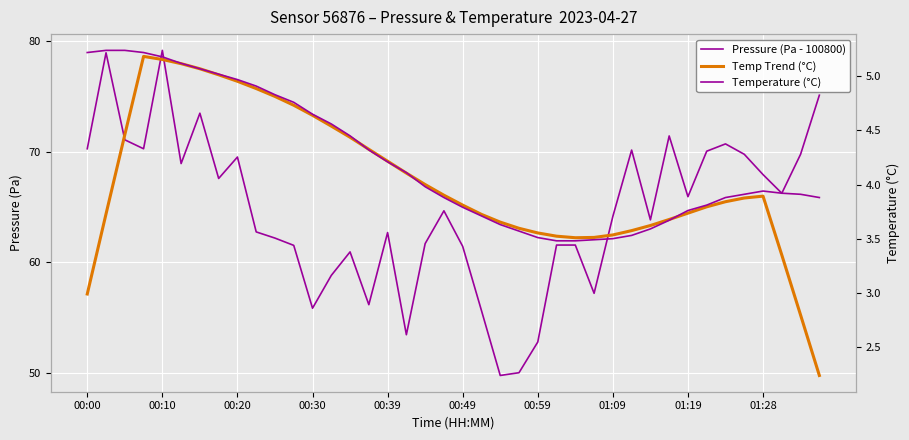

Which series has the largest range (max minus min)?

Pressure (Pa - 100800)